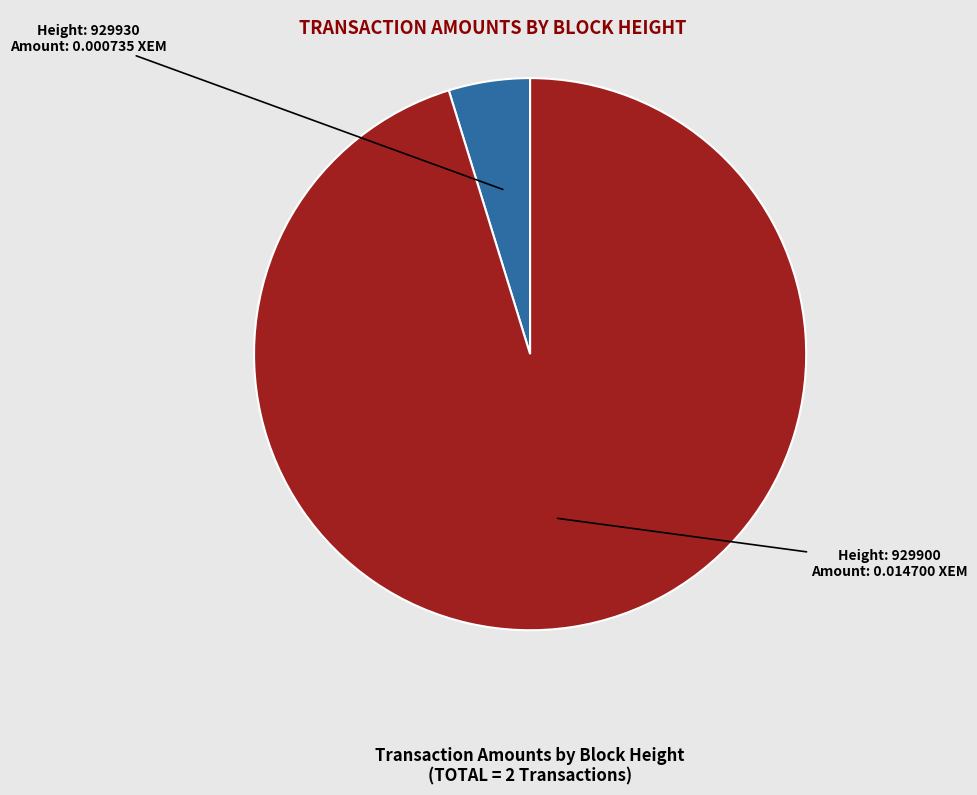

Does any single category account for the majority?

Yes